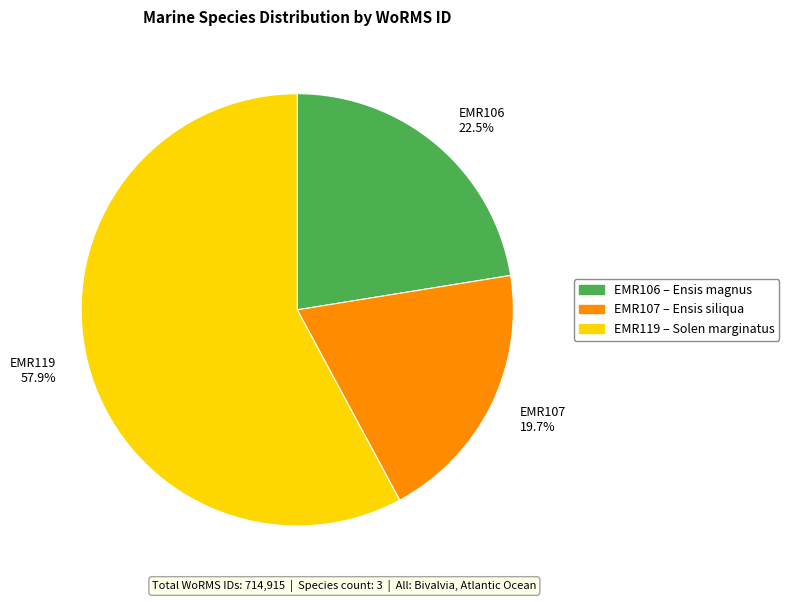

What portion of the pie excludes EMR107?

80.3%